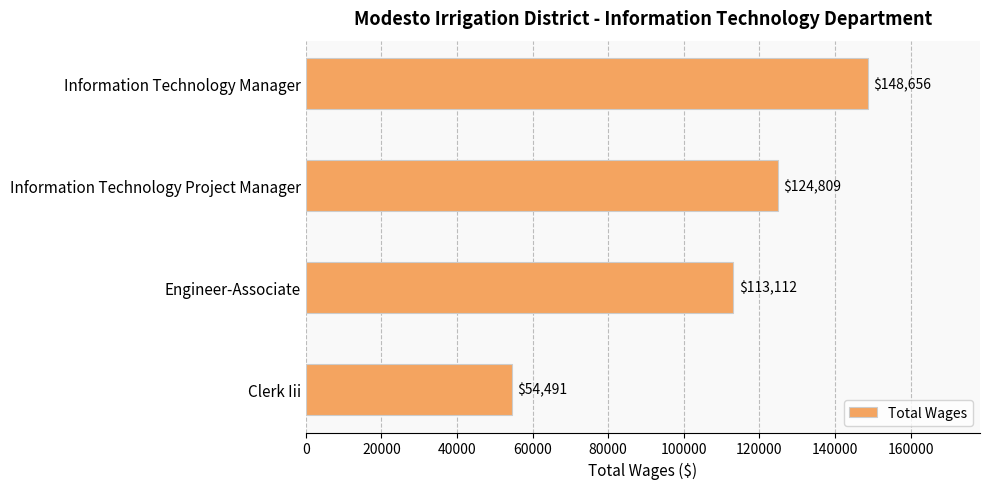

The chart shows a value of 113112 at Engineer-Associate. True or false?

True